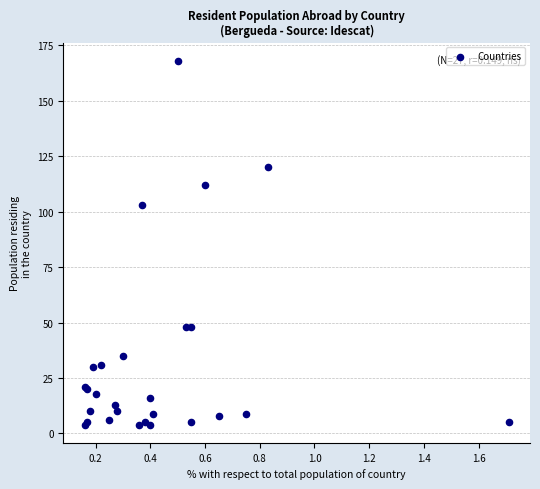

What Y value in the scatter plot is closest to 86?

103